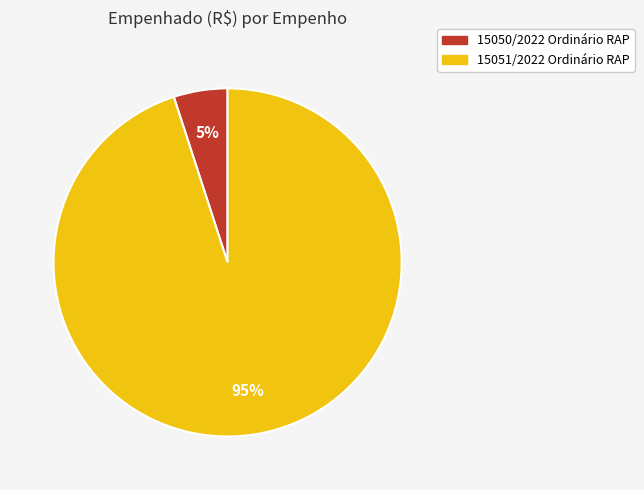

To the nearest percent, what percentage of the pie is 15050/2022 Ordinário RAP?

5%